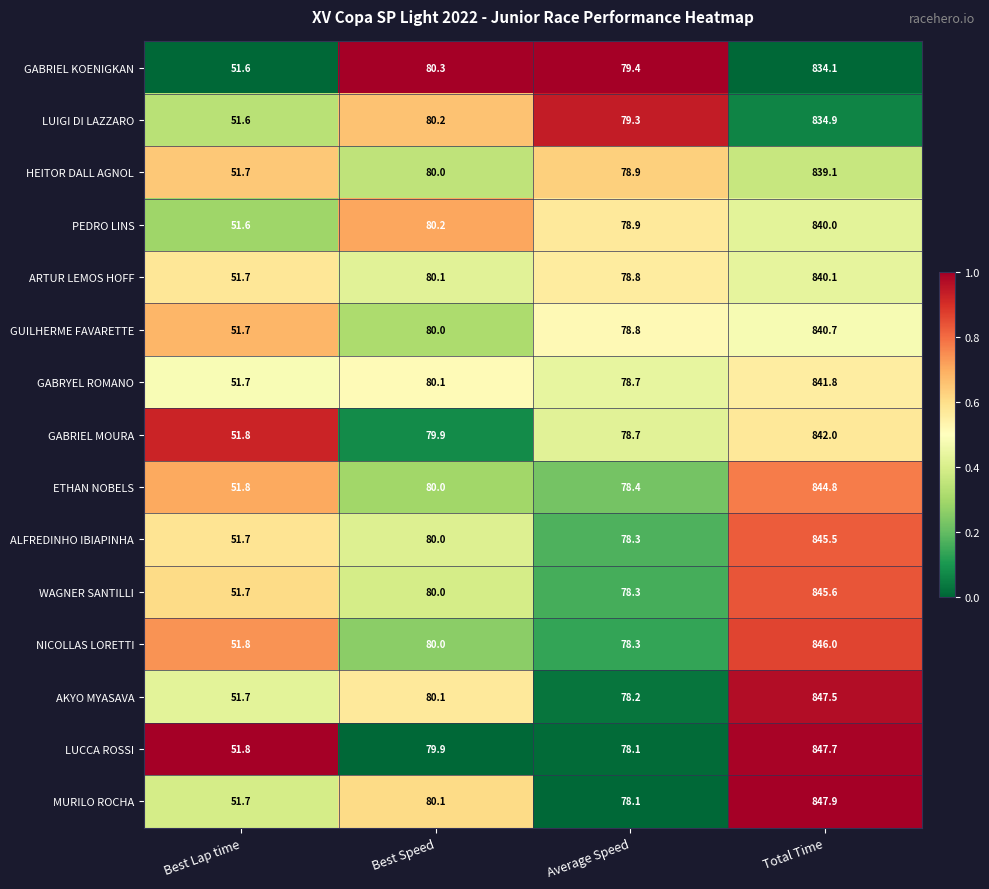

Rank the series at Total Time from highest to lowest value.

MURILO ROCHA, LUCCA ROSSI, AKYO MYASAVA, NICOLLAS LORETTI, WAGNER SANTILLI, ALFREDINHO IBIAPINHA, ETHAN NOBELS, GABRIEL MOURA, GABRYEL ROMANO, GUILHERME FAVARETTE, ARTUR LEMOS HOFF, PEDRO LINS, HEITOR DALL AGNOL, LUIGI DI LAZZARO, GABRIEL KOENIGKAN